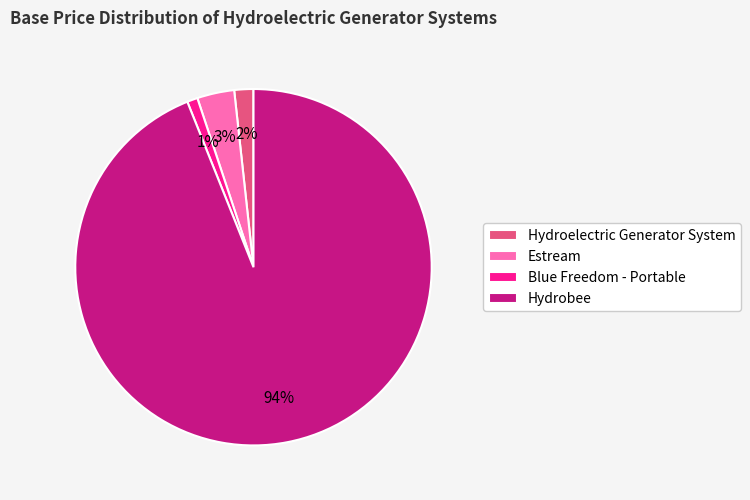

Does Blue Freedom - Portable account for over 50% of the chart?

No